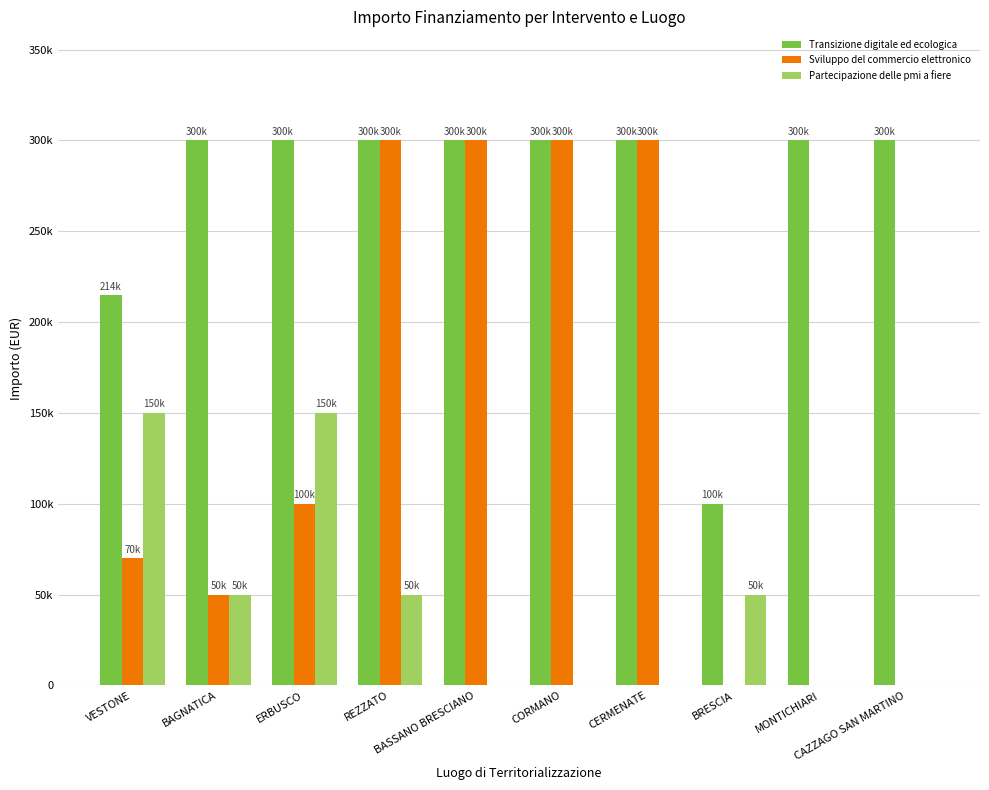

Rank the series at CORMANO from highest to lowest value.

Transizione digitale ed ecologica, Sviluppo del commercio elettronico, Partecipazione delle pmi a fiere